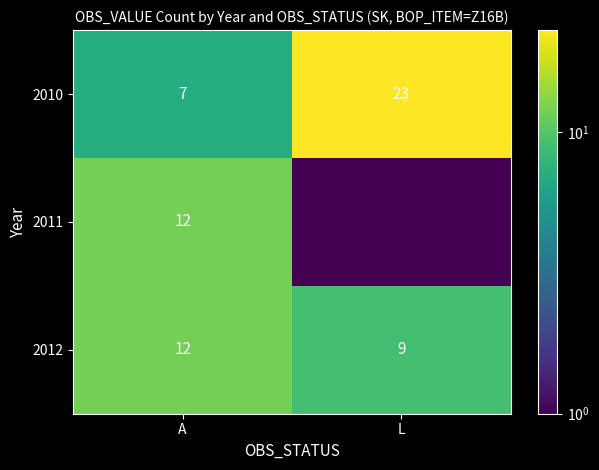

True or false: 2012 has a value of 9.0 at L.

True